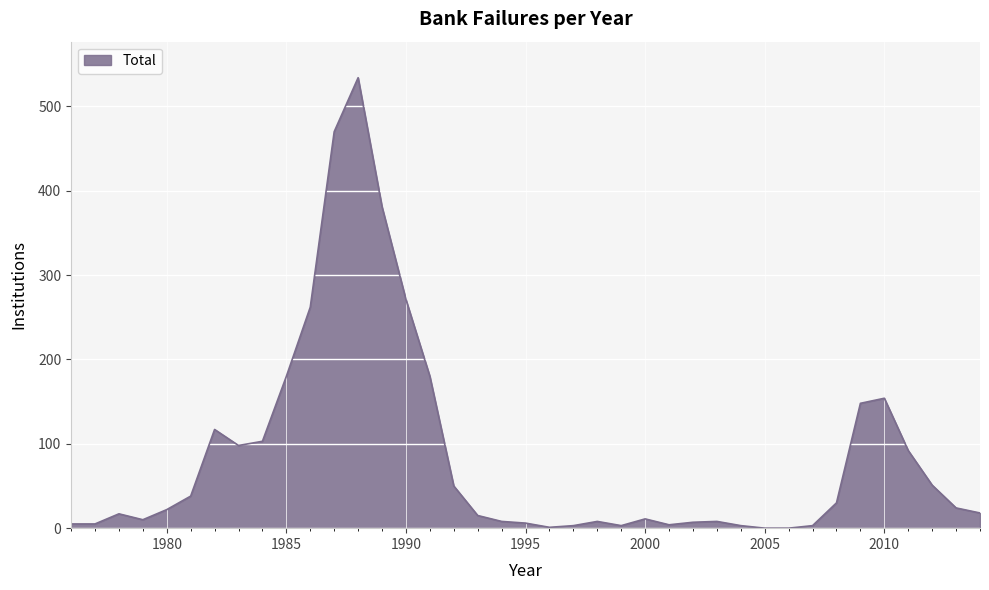

What is the greatest value displayed?

534